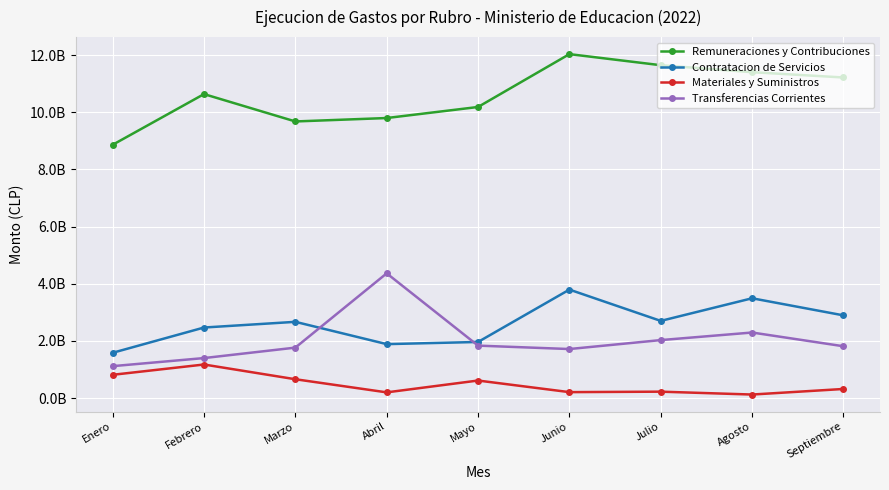

Does the chart have visible grid lines?

Yes